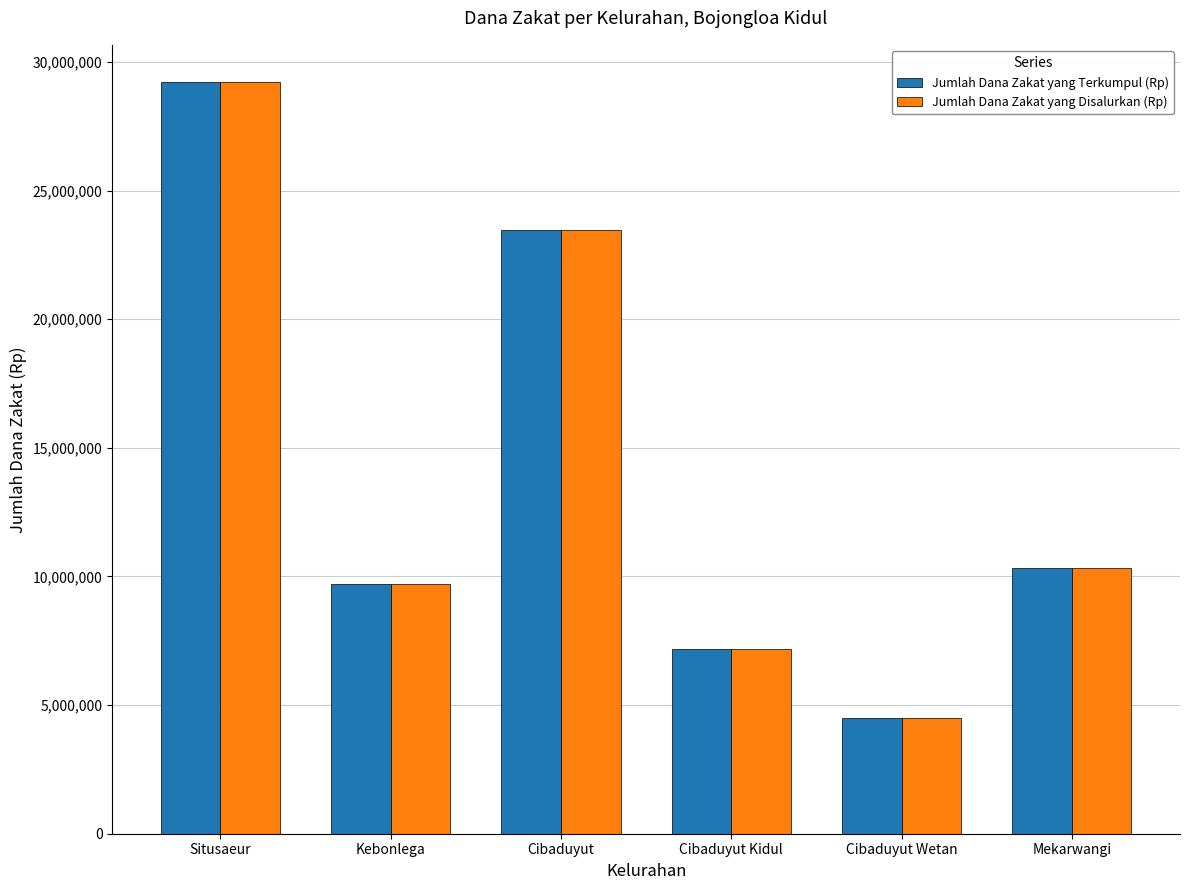

Which category has the lowest value in the Jumlah Dana Zakat yang Terkumpul (Rp) series?

Cibaduyut Wetan